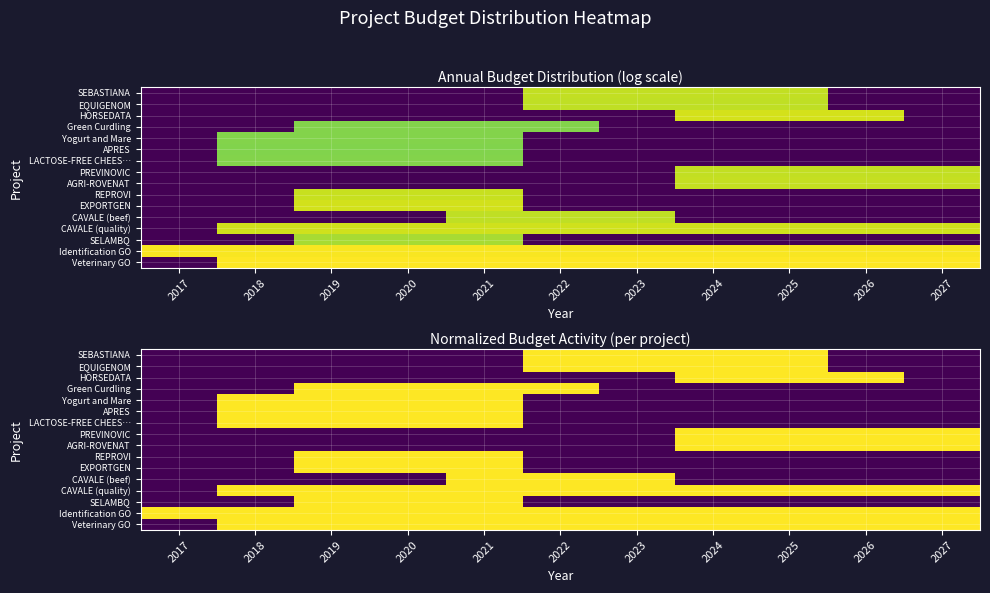

Which has a higher value, 2024 or 2022?

2024